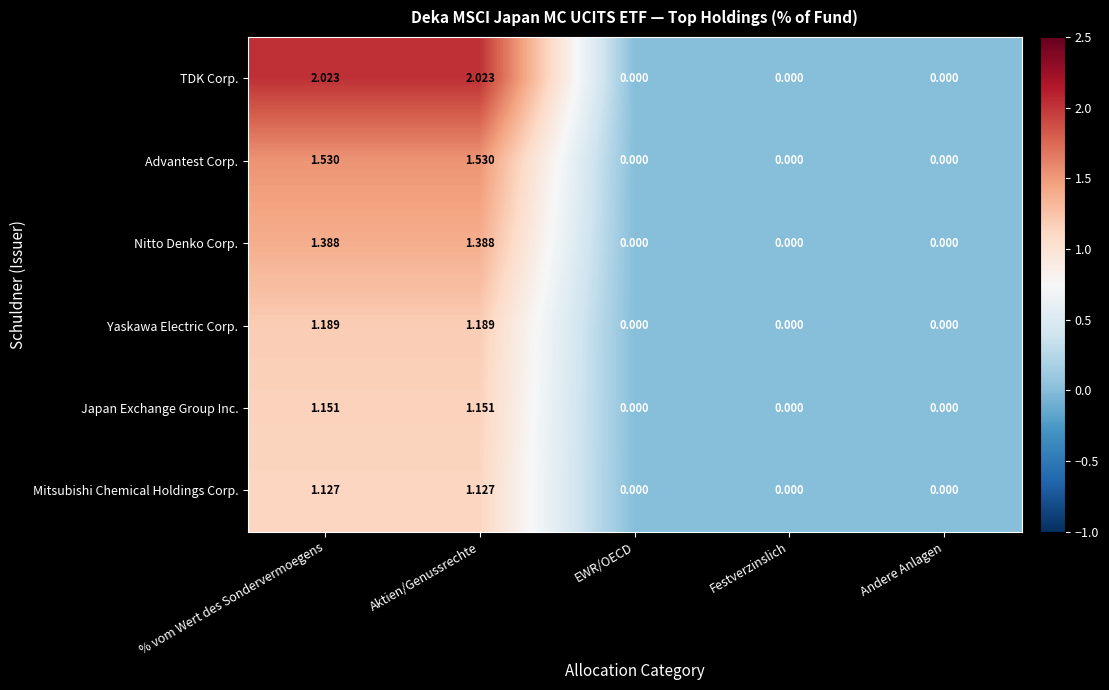

At how many categories does at least one series exceed 1?

2